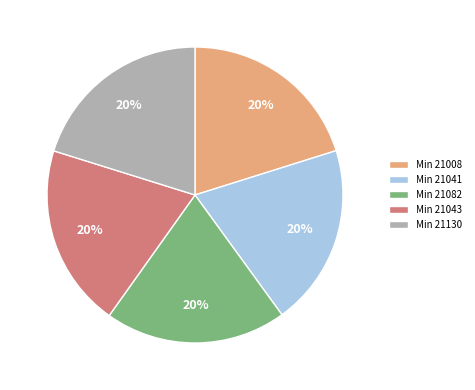

Is there a majority slice in this chart?

No